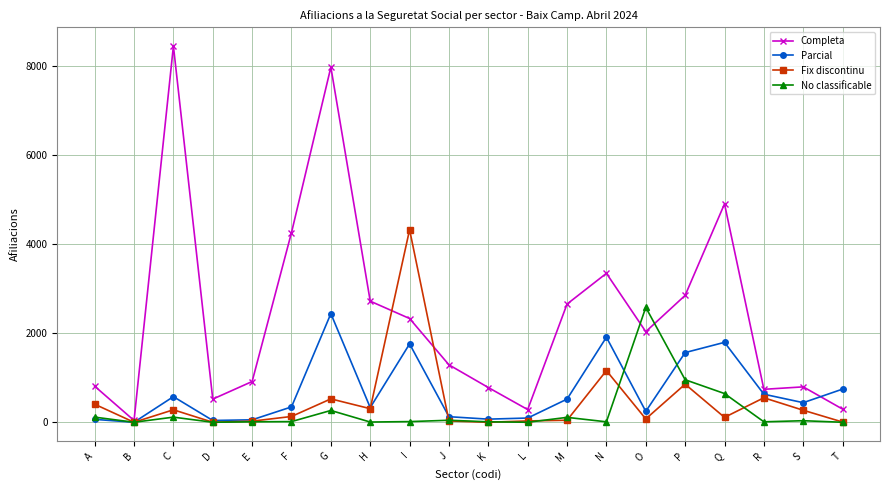

At which category does Completa reach its first local valley?

B